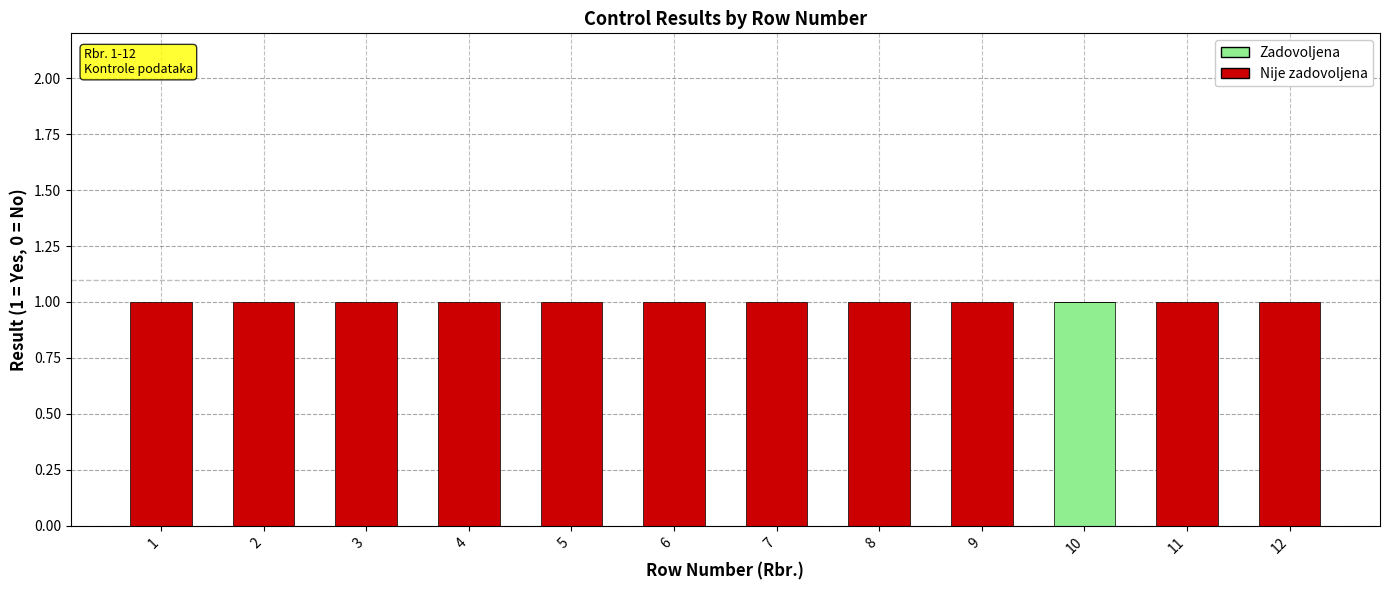

At which label does Zadovoljena reach its peak?

10